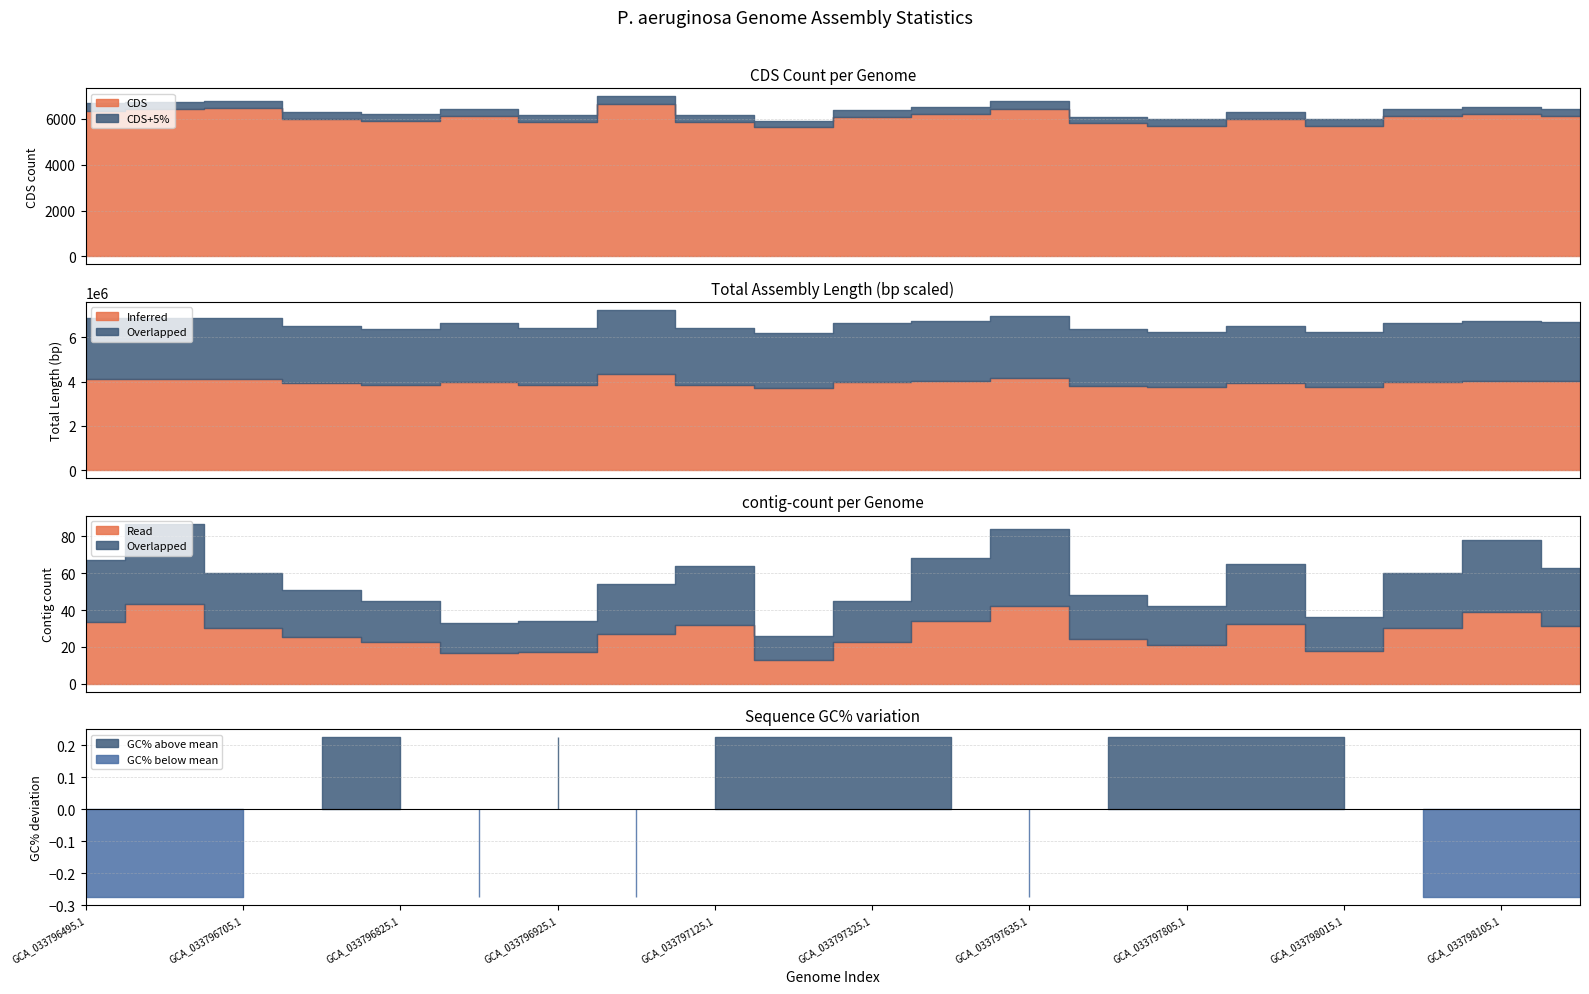

What is the sum of all CDS values?

121503.0